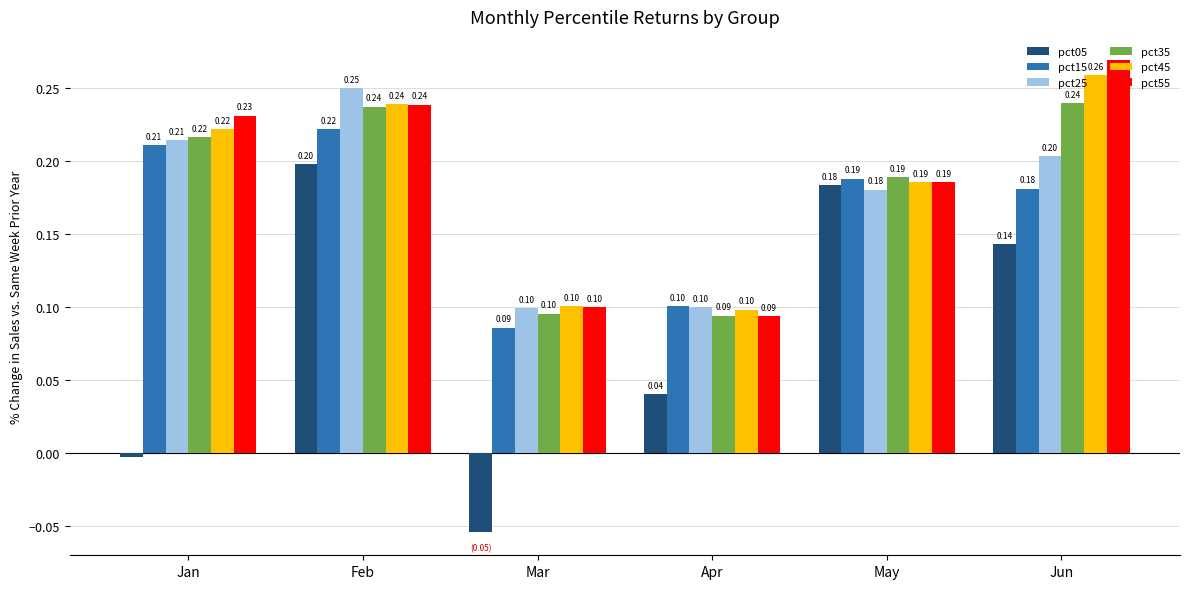

Which series changed the most between Jan and Apr?

pct55